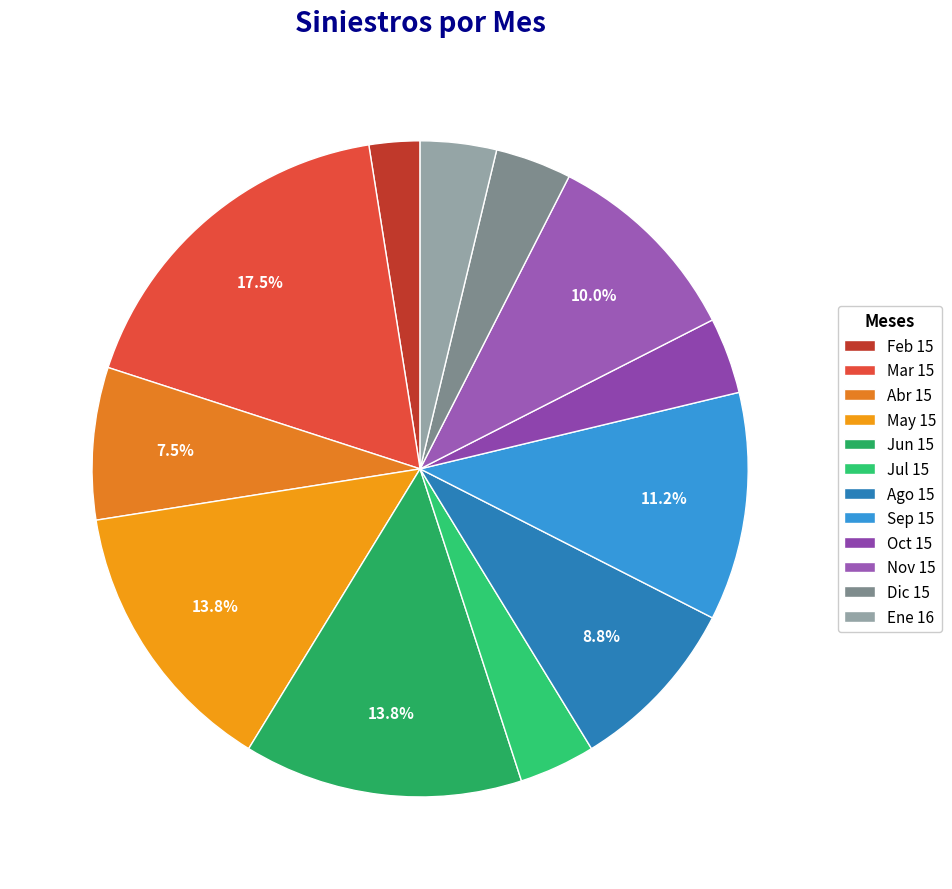

Count the number of slices in the pie.

12